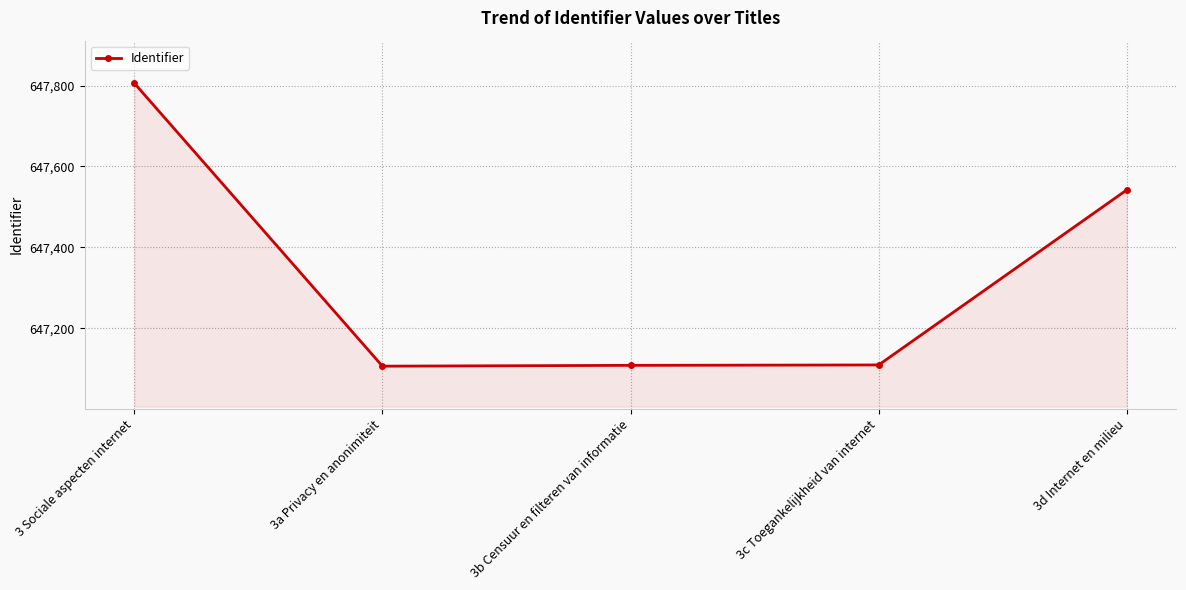

At which label is the value closest to 647456?

3d Internet en milieu